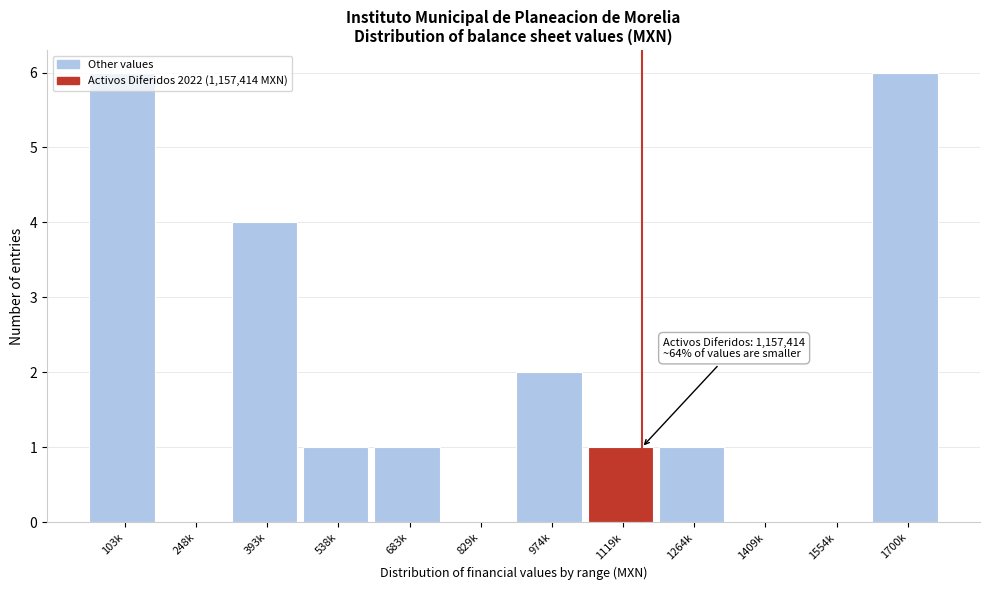

The chart shows a value of 0 at 1409k. True or false?

True